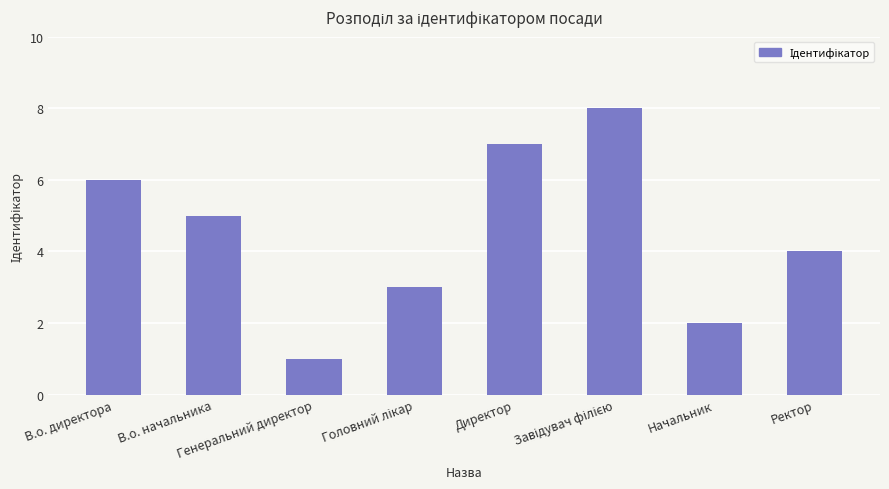

What is the sum of all values?

36